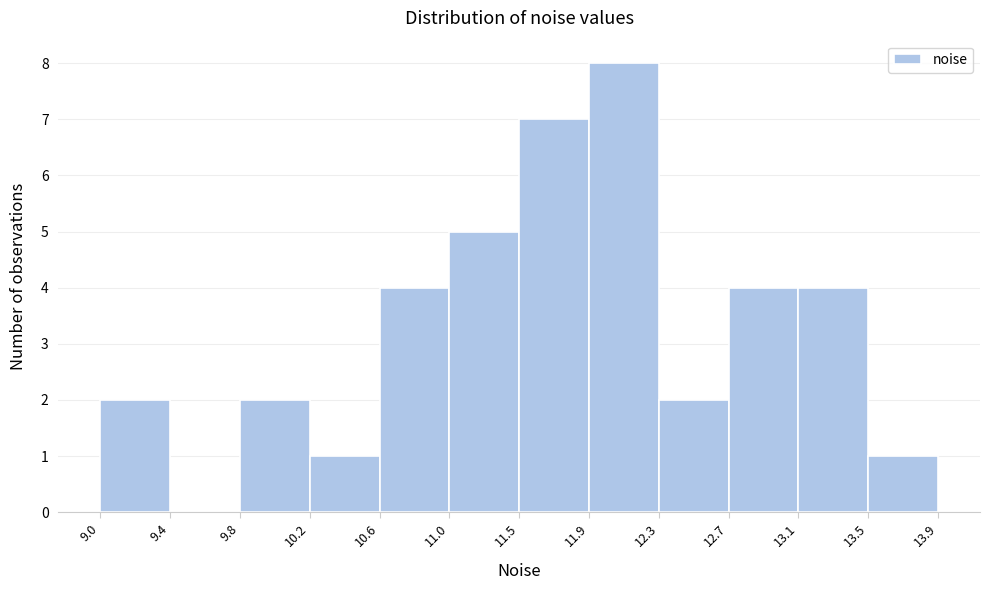

Reading left to right, transcribe this chart: for each bar, give the range it covers on the x-axis and its height. The values are not printed on the chart, so give them approximately, as read against the axis.

9.0 to 9.4: 2
9.4 to 9.8: 0
9.8 to 10.2: 2
10.2 to 10.6: 1
10.6 to 11.0: 4
11.0 to 11.5: 5
11.5 to 11.9: 7
11.9 to 12.3: 8
12.3 to 12.7: 2
12.7 to 13.1: 4
13.1 to 13.5: 4
13.5 to 13.9: 1